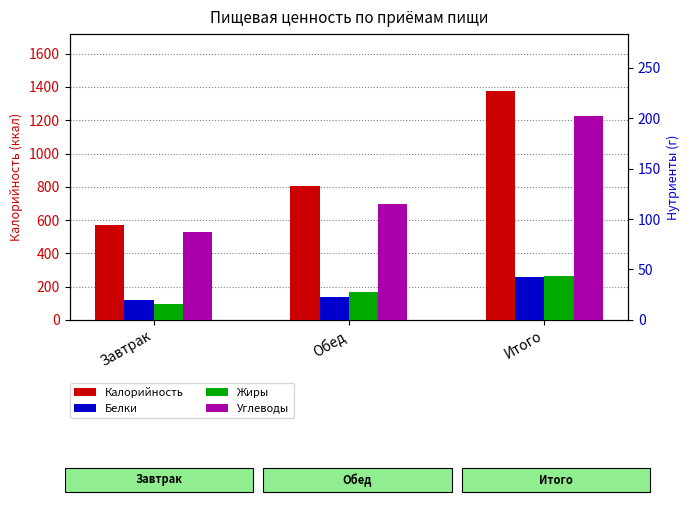

True or false: Жиры has a value of 59.6 at Итого.

False